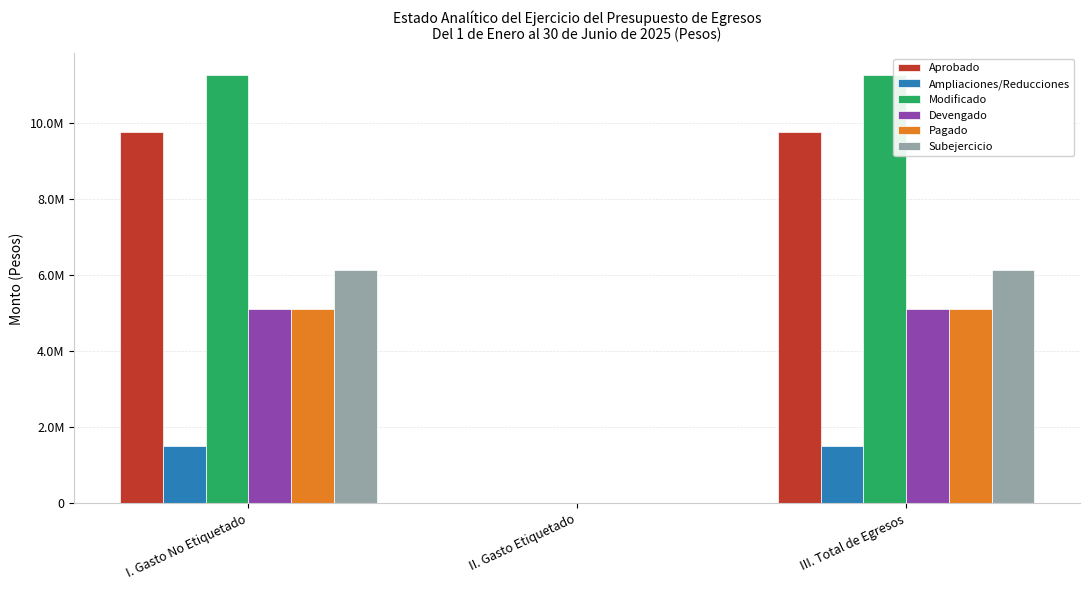

What are all the series names shown in the legend?

Aprobado, Ampliaciones/Reducciones, Modificado, Devengado, Pagado, Subejercicio